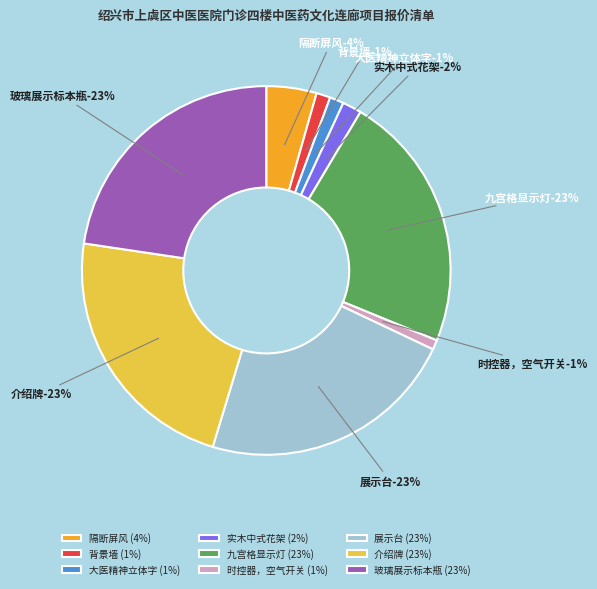

Which category has the biggest portion of the pie?

九宫格显示灯